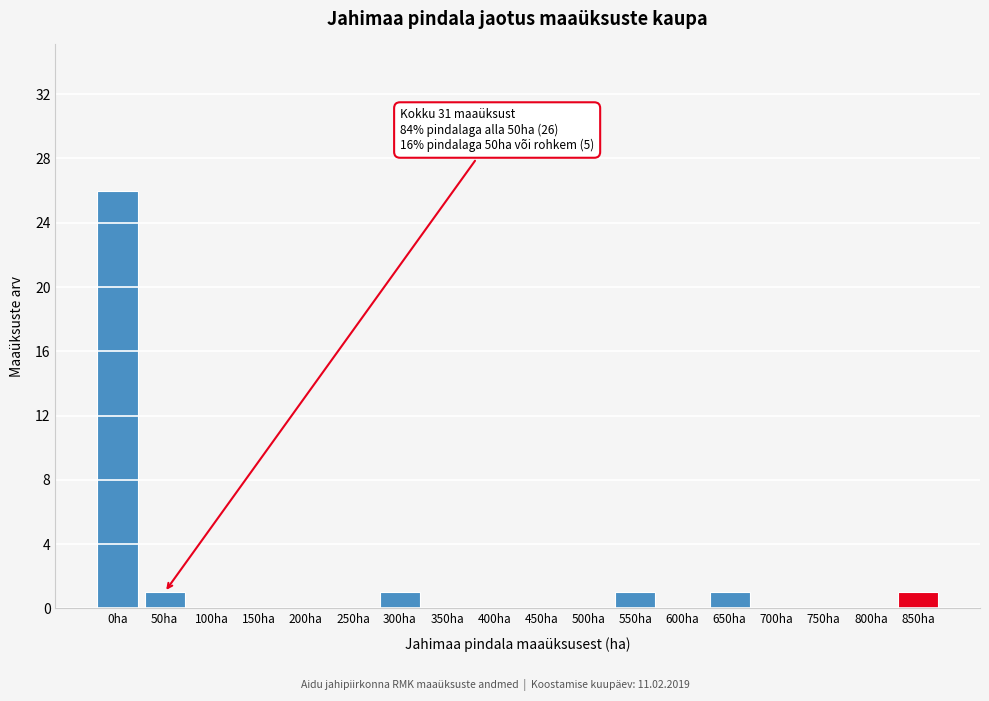

Reading left to right, list all the values displayed in this chart.

0ha=26	50ha=1	100ha=0	150ha=0	200ha=0	250ha=0	300ha=1	350ha=0	400ha=0	450ha=0	500ha=0	550ha=1	600ha=0	650ha=1	700ha=0	750ha=0	800ha=0	850ha=1